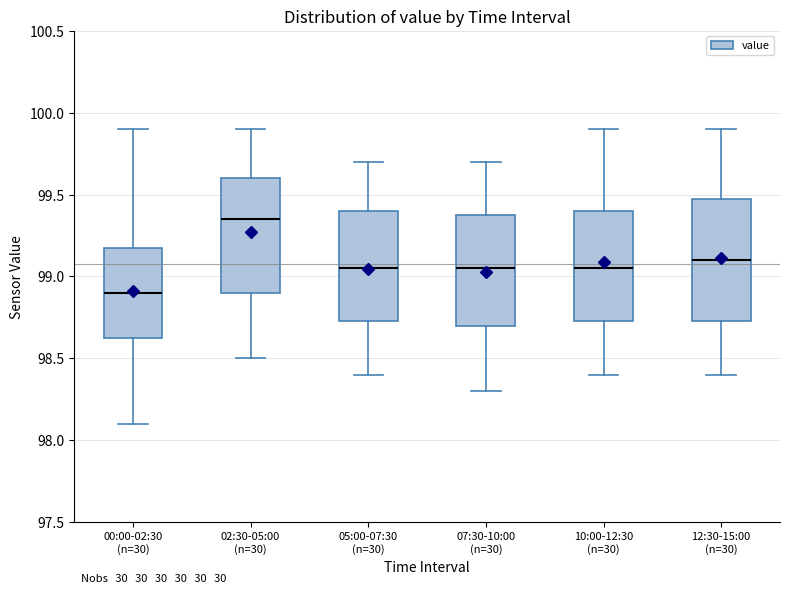

Reading left to right, transcribe this box plot: for each box, give where its median line is, the range the box spans, and where its two whiskers end, as read against the y-axis. The values are not printed on the chart, so give them approximately, as read against the axis.

00:00-02:30 (n=30): median 98.90, box 98.65 to 99.20, whiskers 98.10 to 99.90
02:30-05:00 (n=30): median 99.35, box 98.90 to 99.60, whiskers 98.50 to 99.90
05:00-07:30 (n=30): median 99.05, box 98.75 to 99.40, whiskers 98.40 to 99.70
07:30-10:00 (n=30): median 99.05, box 98.70 to 99.40, whiskers 98.30 to 99.70
10:00-12:30 (n=30): median 99.05, box 98.75 to 99.40, whiskers 98.40 to 99.90
12:30-15:00 (n=30): median 99.10, box 98.75 to 99.50, whiskers 98.40 to 99.90